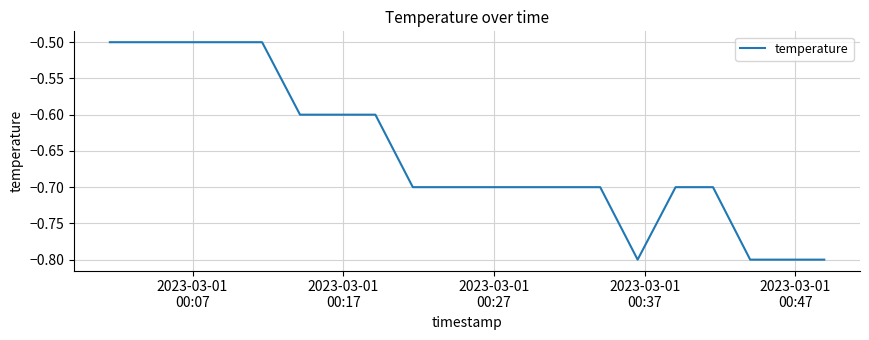

What is the maximum value shown in the chart?

-0.5